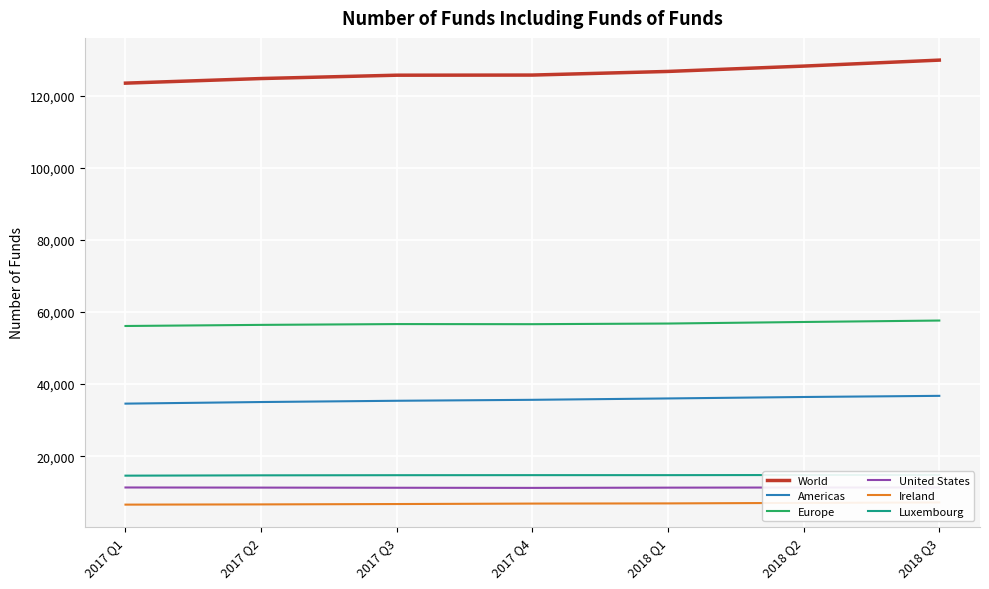

True or false: World has more than 1 points higher than both neighbors.

False